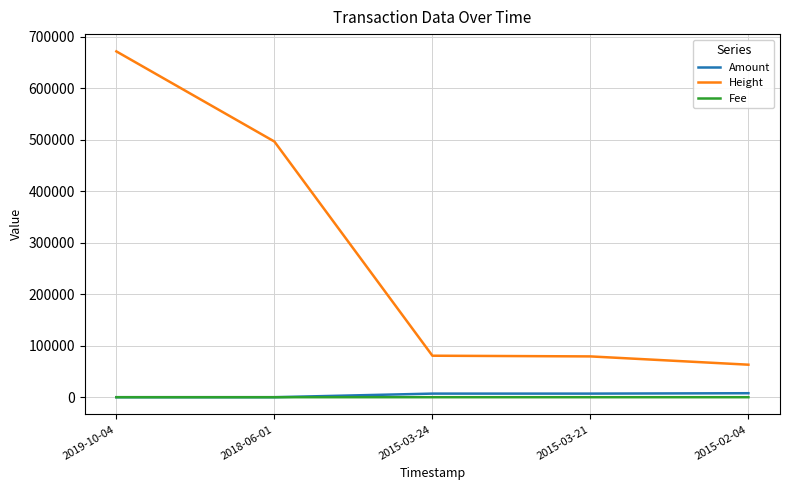

What is the average value of the Fee series?

0.8